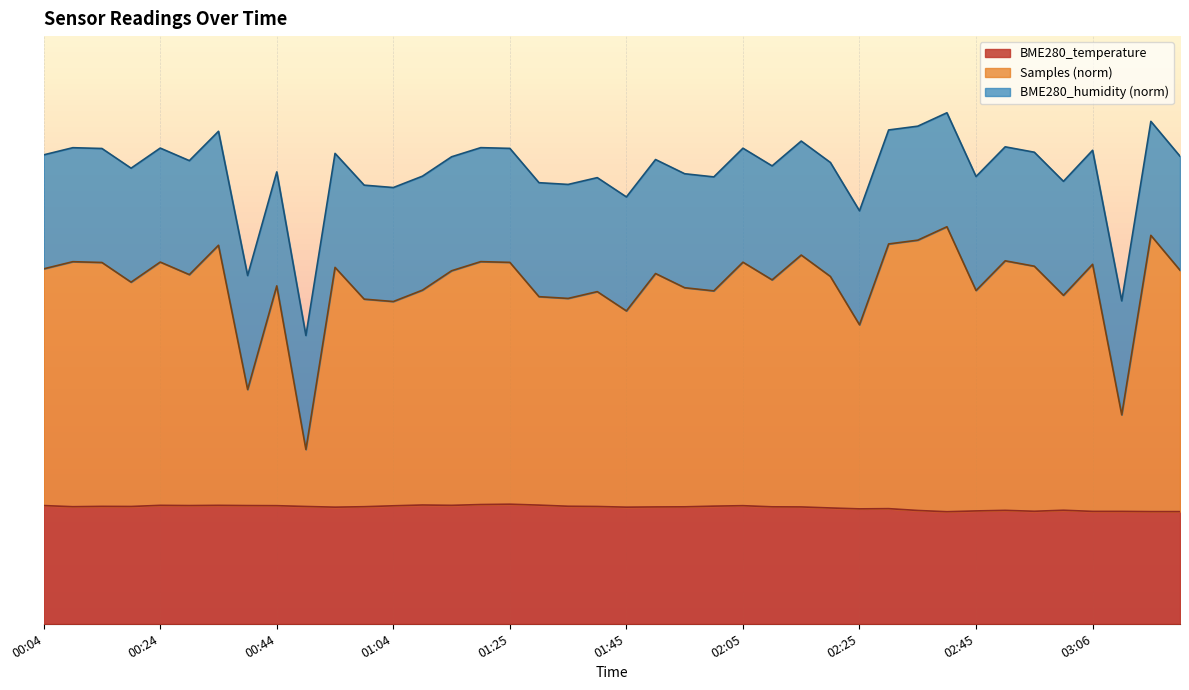

What position from the left is 00:04?

1